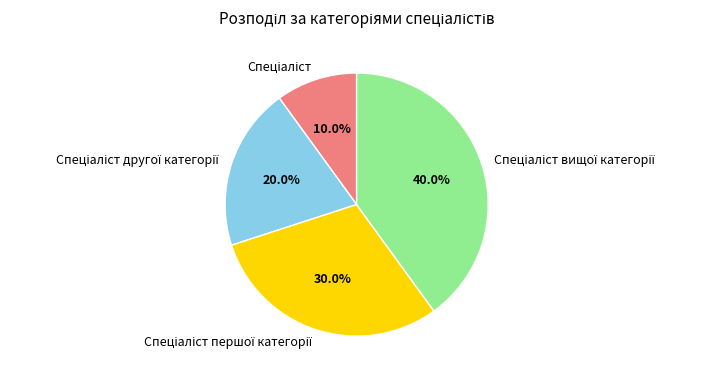

Count the number of slices in the pie.

4